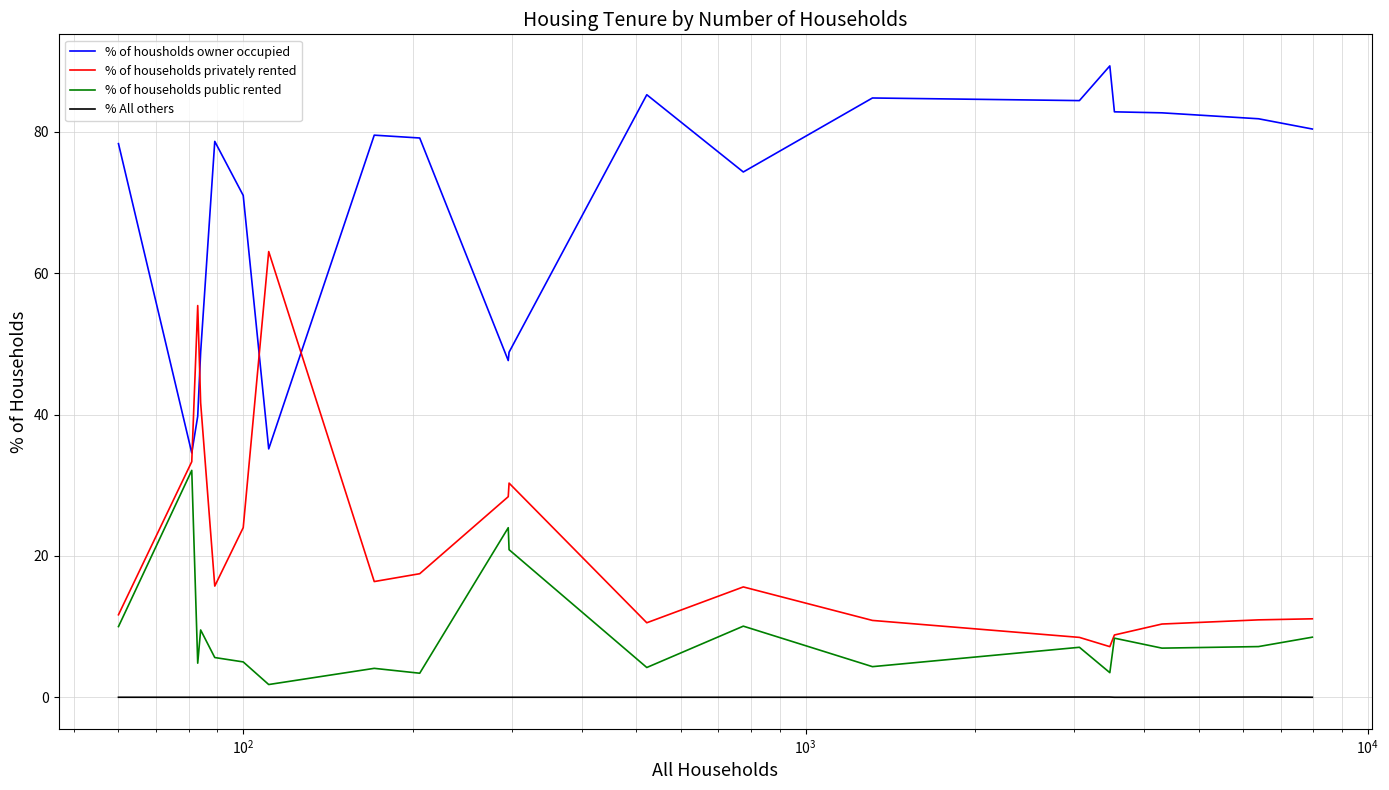

List the series in order of their peak value, highest first.

% of housholds owner occupied, % of households privately rented, % of households public rented, % All others